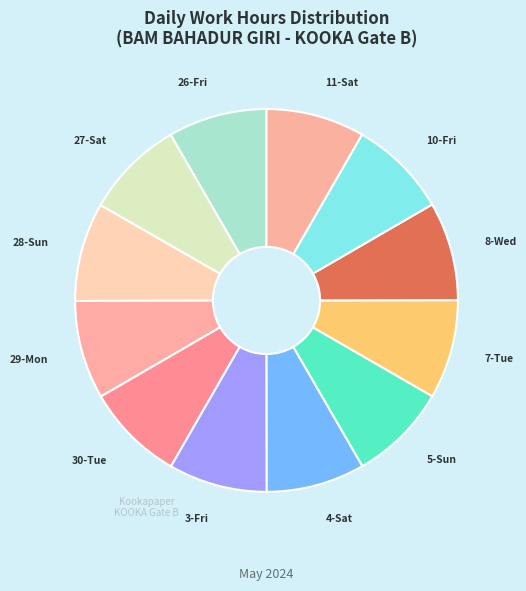

Does any single category account for the majority?

No